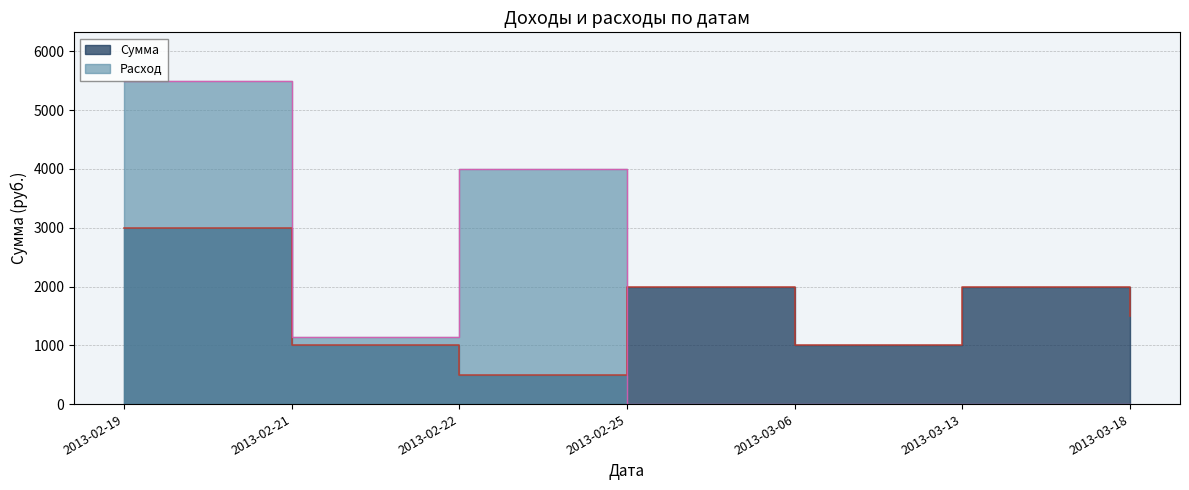

Does the chart have visible grid lines?

Yes